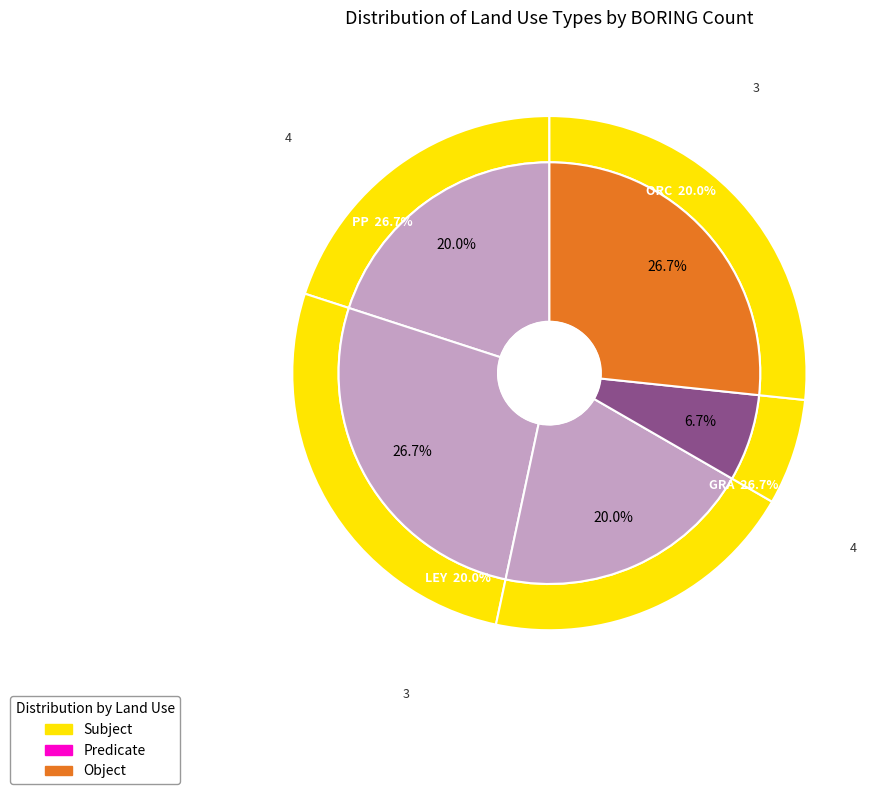

What percentage is the LEY slice, to the nearest percent?

20%